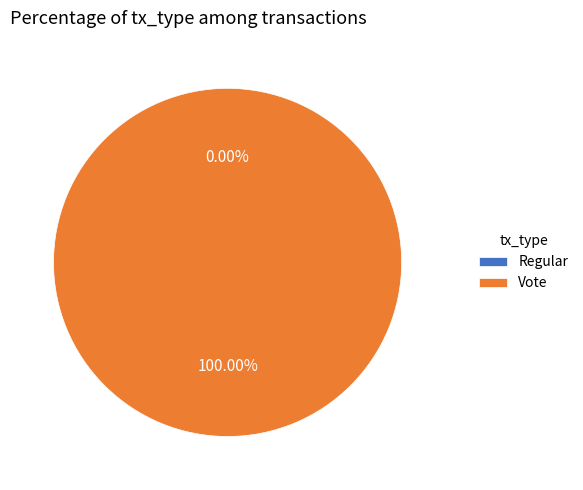

How many segments does this pie chart have?

2